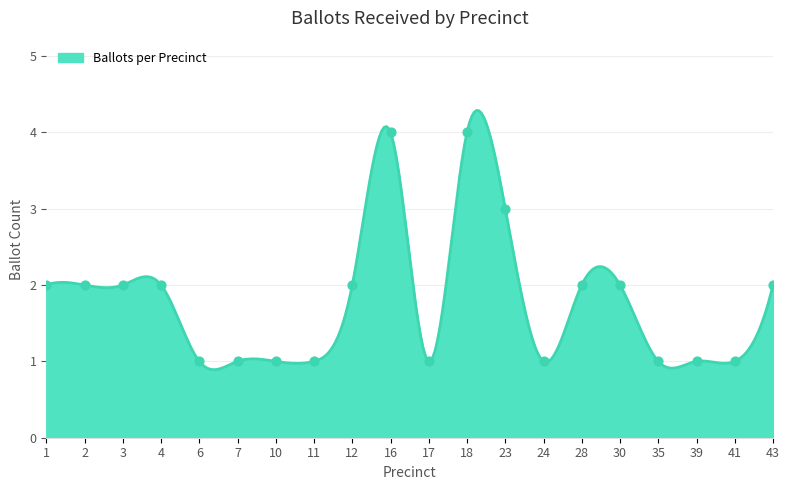

Between 41 and 6, which is larger?

41